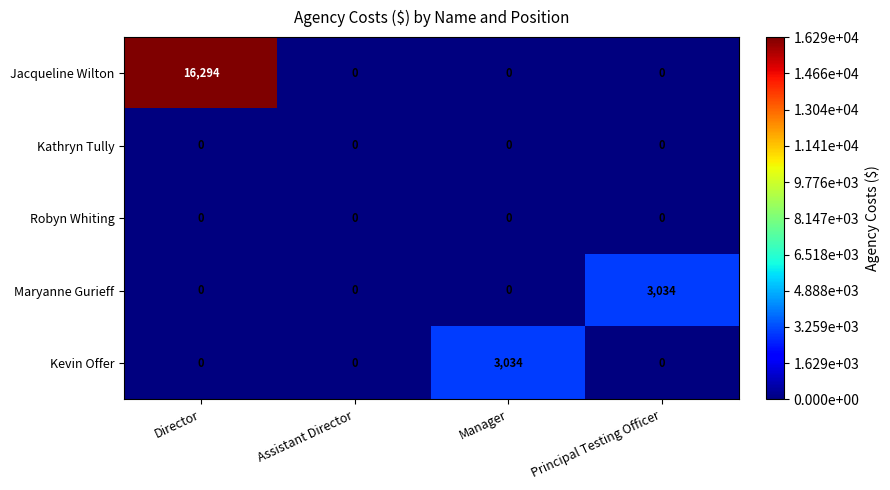

What is the maximum value shown in the chart?

16294